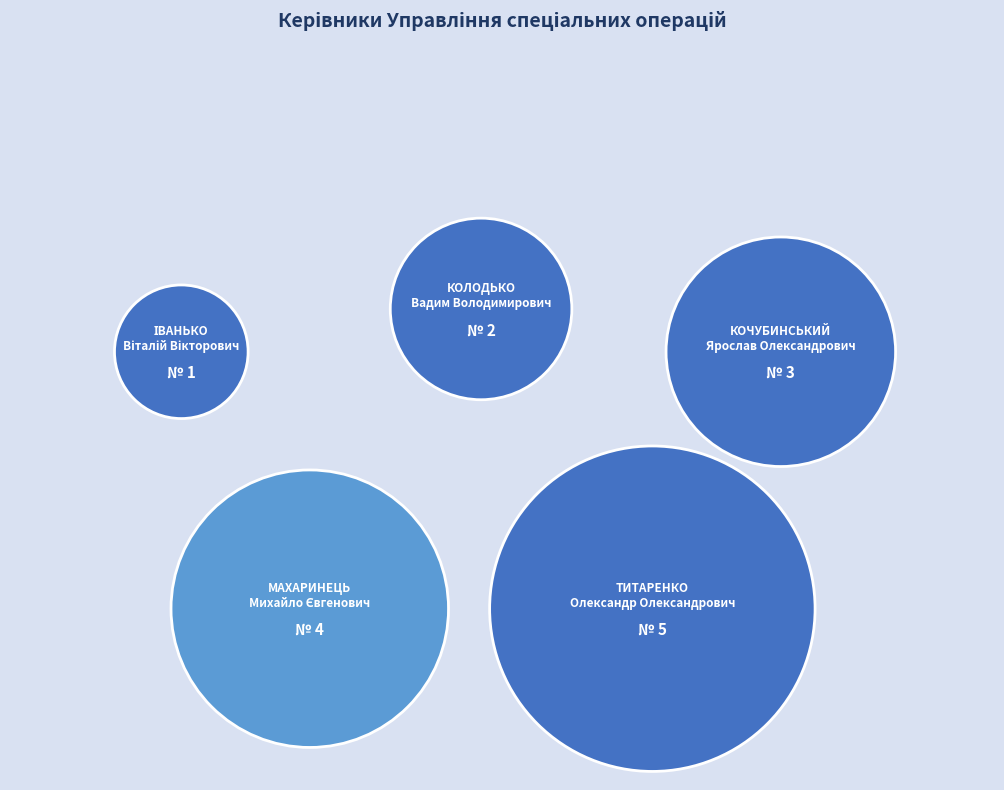

Does КОЧУБИНСЬКИЙ Ярослав Олександрович account for over 50% of the chart?

No